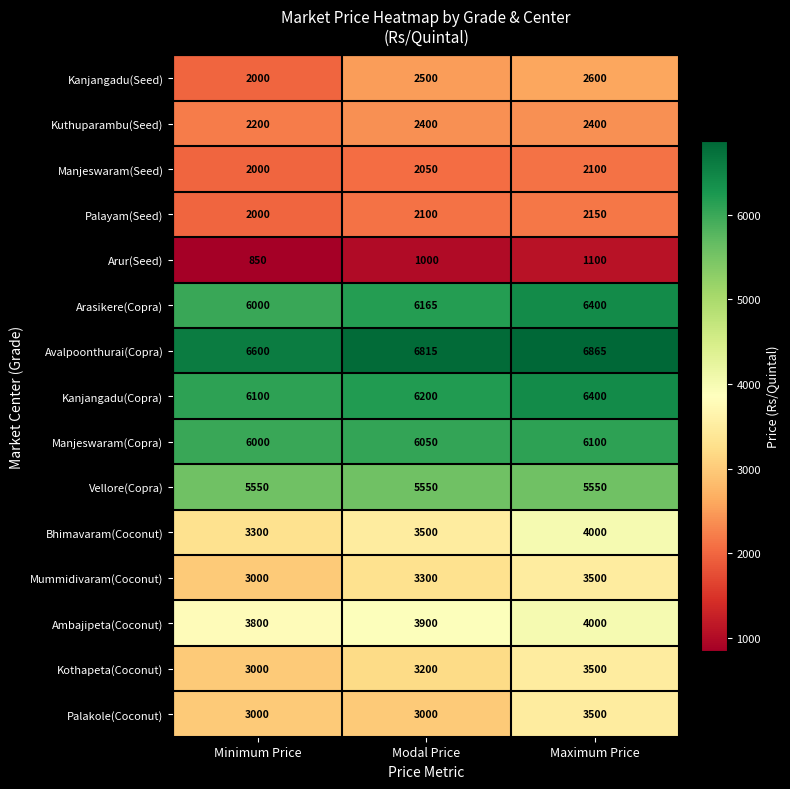

Which label corresponds to the smallest value in the chart?

Minimum Price